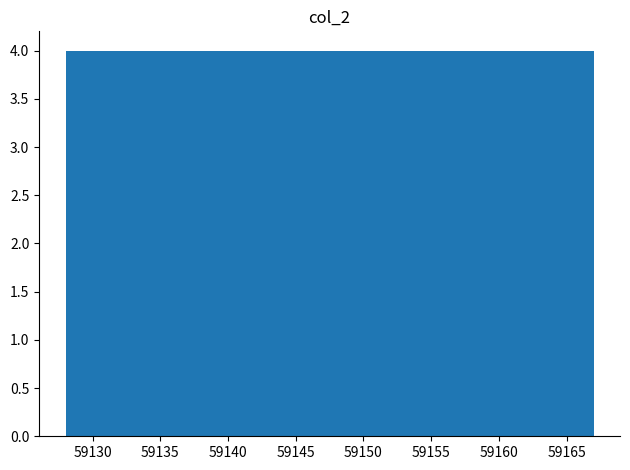

What is the height of the bar covering 59155.3 to 59159.2 on the x-axis? Neither the bar edges nor the heights are printed on the chart, so give them approximately, as read against the axes.

4